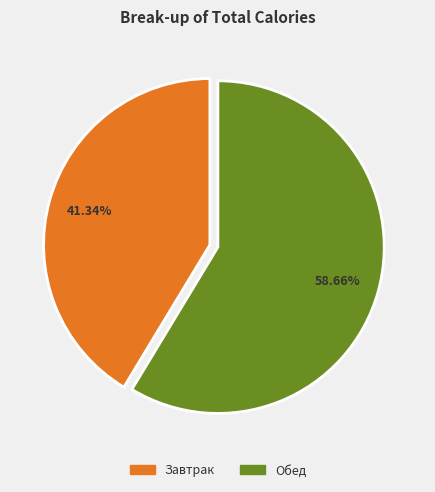

True or false: Обед accounts for 49% of the total.

False